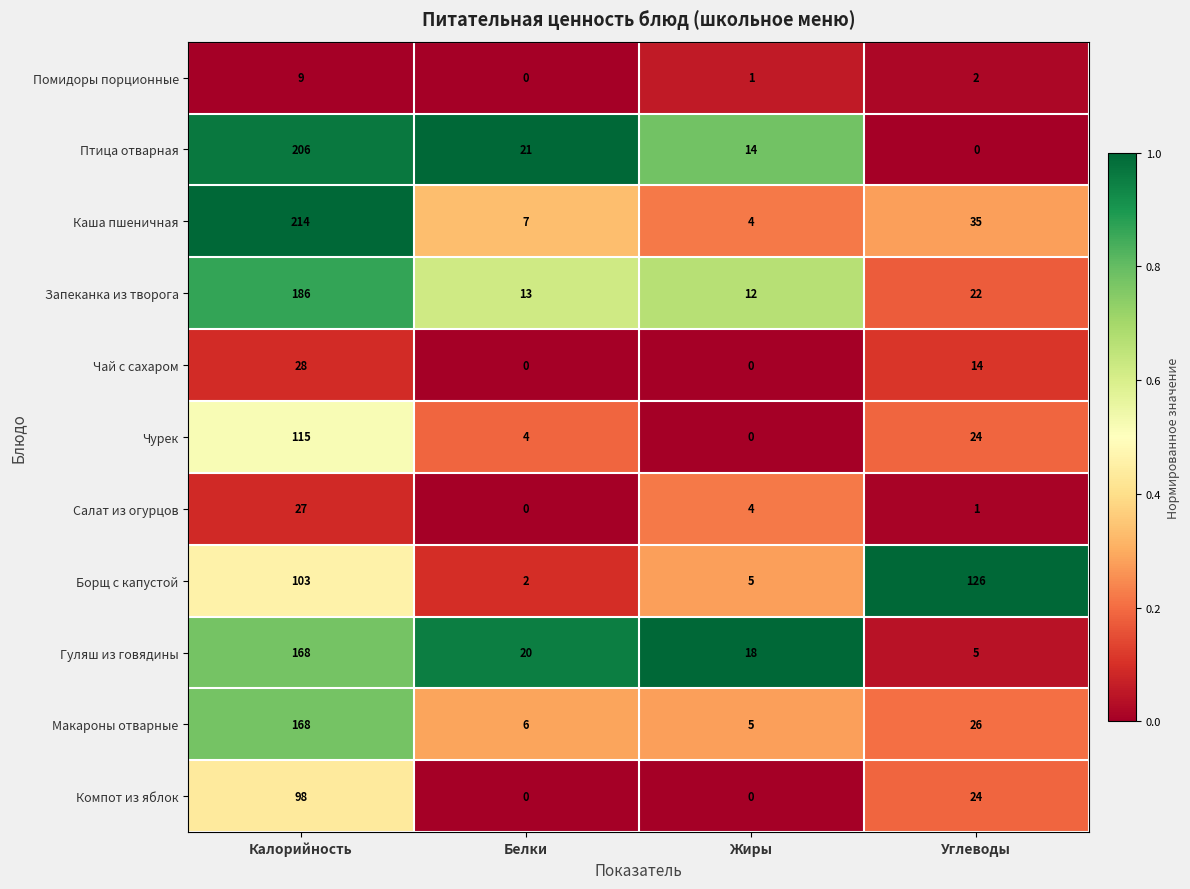

How many categories are shown in the chart?

4